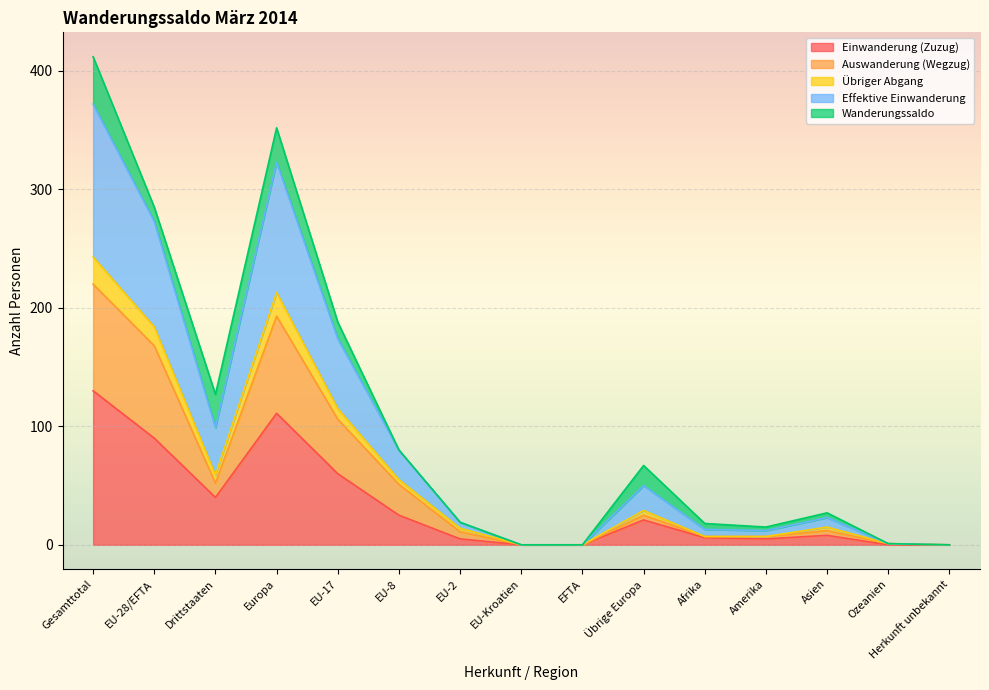

At which label does Einwanderung (Zuzug) reach its peak?

Gesamttotal